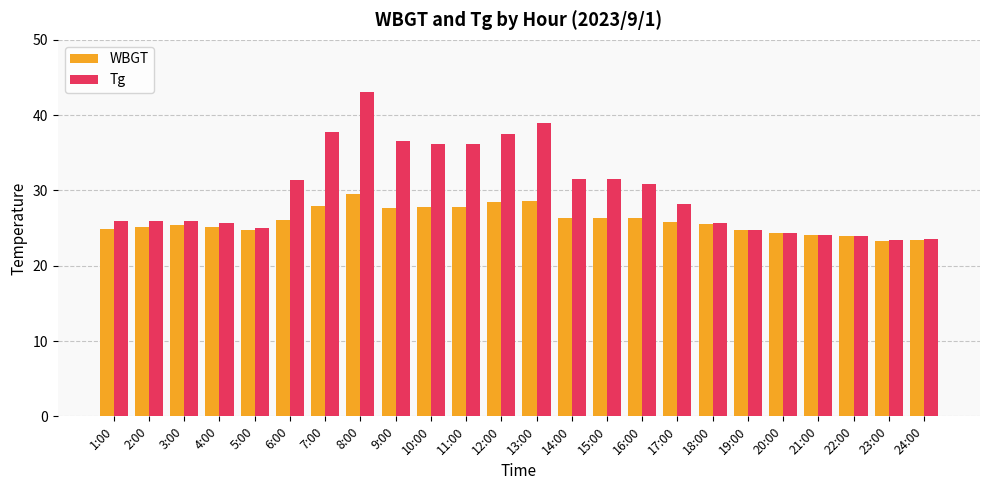

At 12:00, list the series in order from largest to smallest.

Tg, WBGT